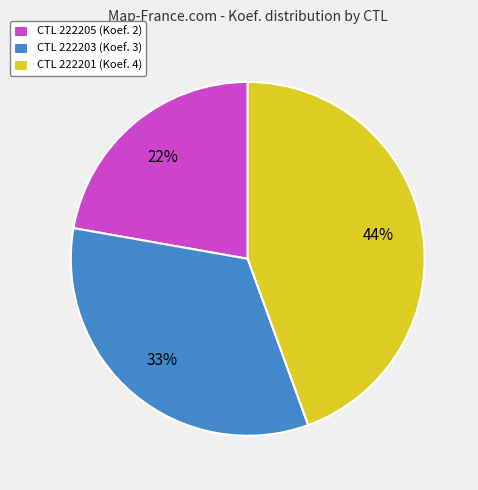

Which slice is the smallest?

CTL 222205 (Koef. 2)